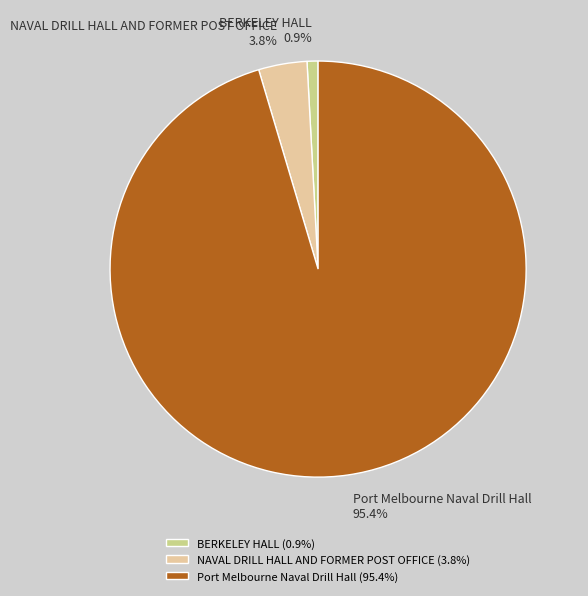

To the nearest percent, what is the difference between the Port Melbourne Naval Drill Hall and NAVAL DRILL HALL AND FORMER POST OFFICE slice percentages?

92%